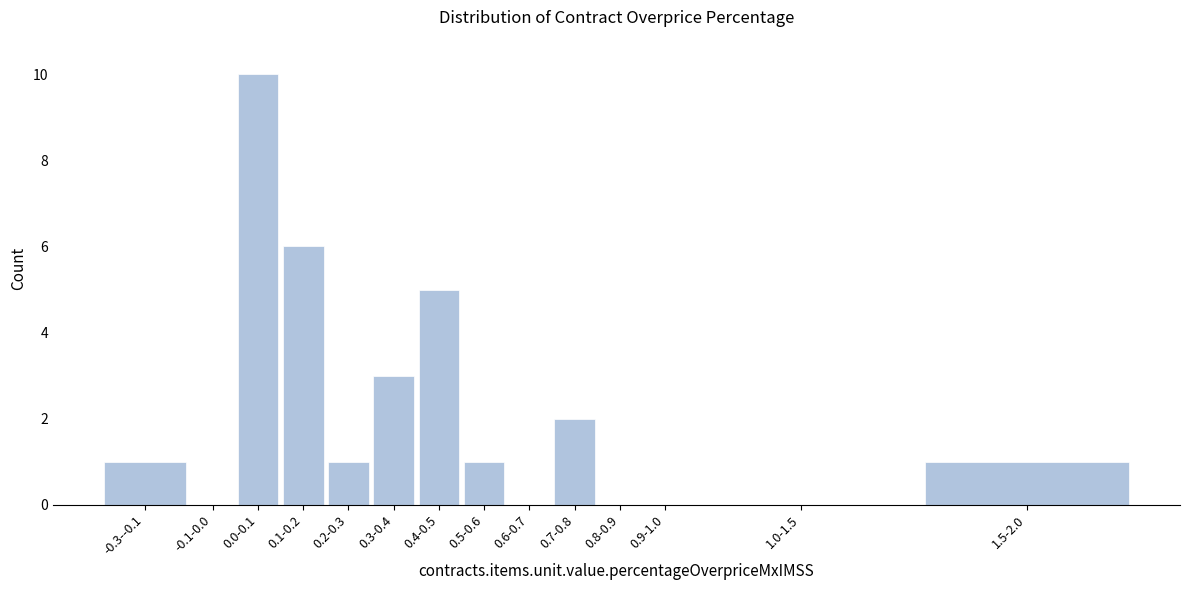

Reading left to right, list all the values displayed in this chart.

-0.3--0.1=1	-0.1-0.0=0	0.0-0.1=10	0.1-0.2=6	0.2-0.3=1	0.3-0.4=3	0.4-0.5=5	0.5-0.6=1	0.6-0.7=0	0.7-0.8=2	0.8-0.9=0	0.9-1.0=0	1.0-1.5=0	1.5-2.0=1